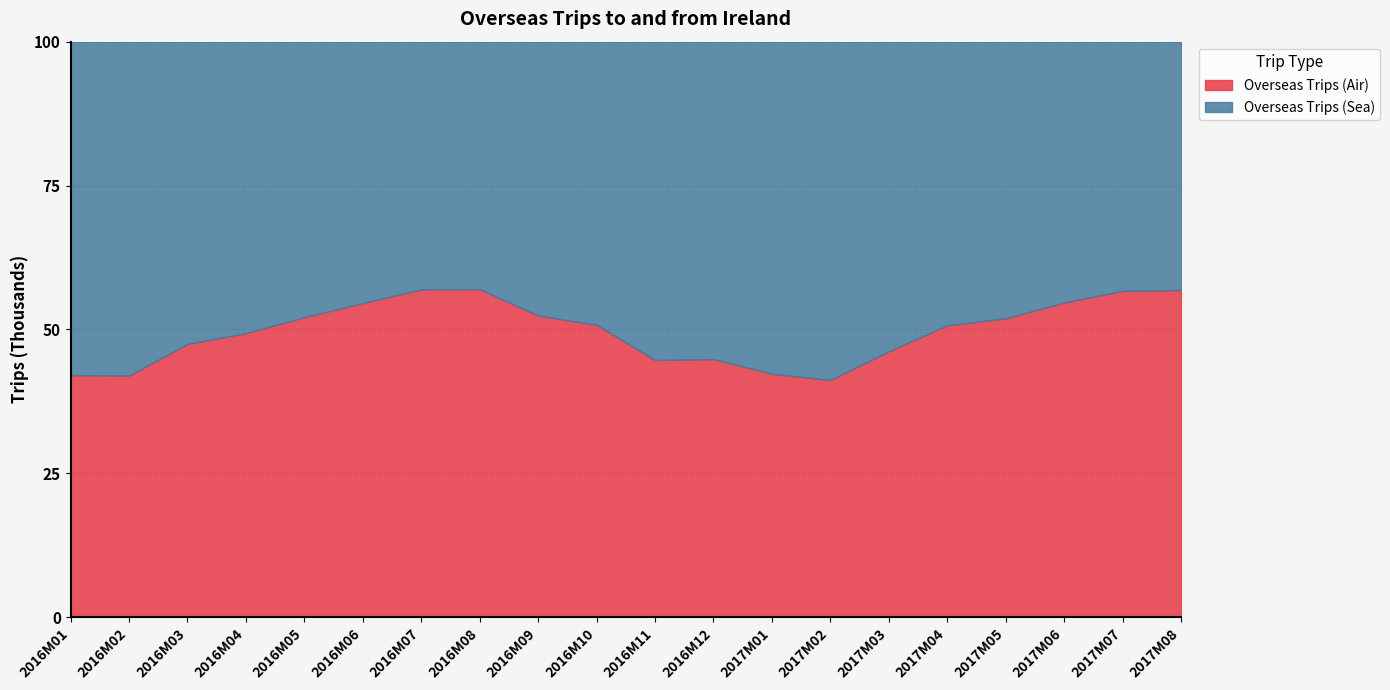

The value of Overseas Trips (Air) at 2017M03 is 77.4. True or false?

False